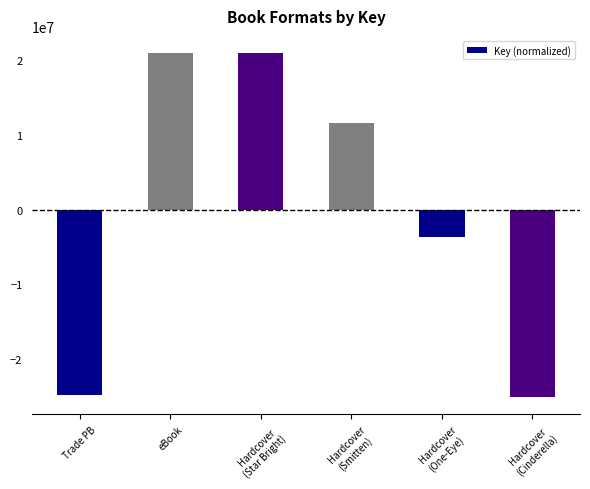

How many positive values are there?

3